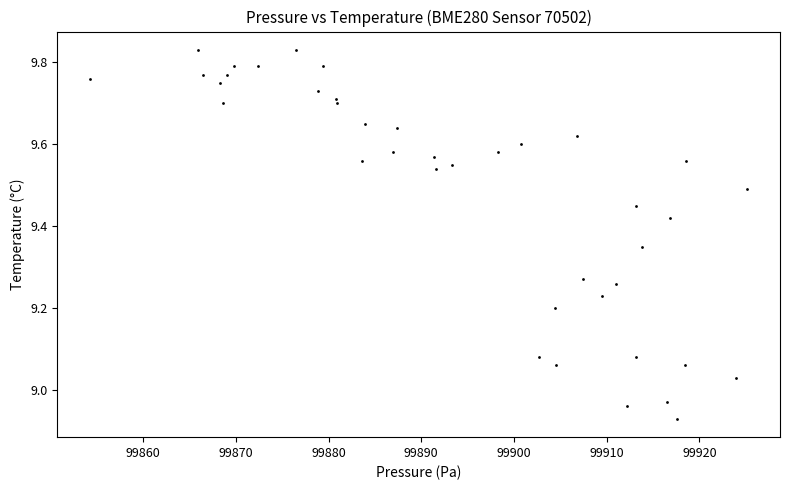

What is the range of Y values (max minus min)?

0.9